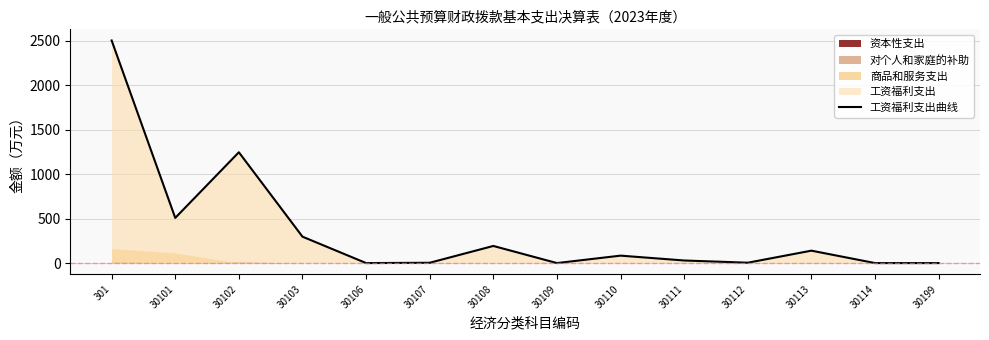

Rank the categories by value from highest to lowest.

301, 30102, 30101, 30103, 30108, 30113, 30110, 30111, 30112, 30107, 30106, 30109, 30114, 30199